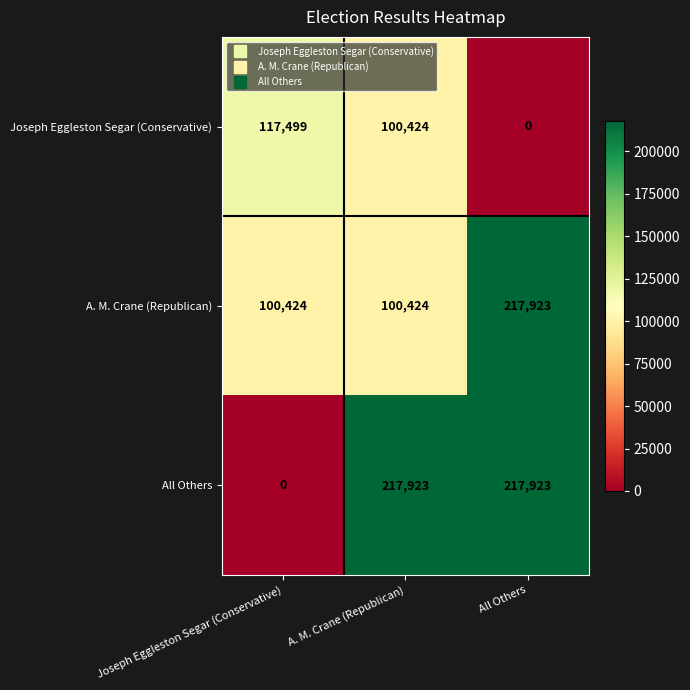

Which series changed the most between Joseph Eggleston Segar (Conservative) and All Others?

All Others